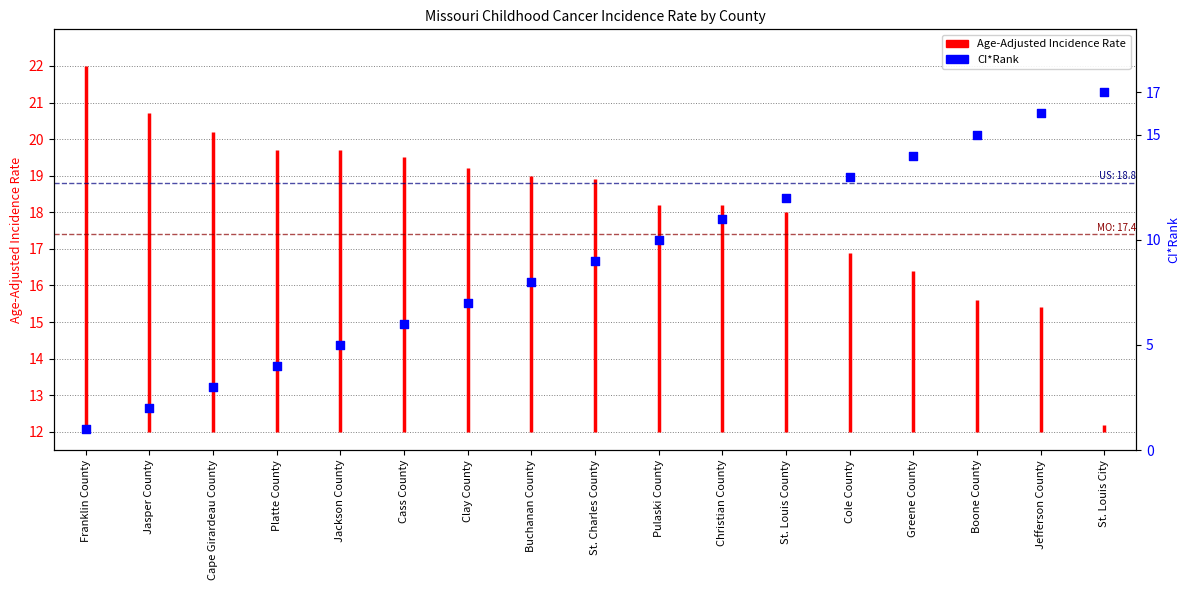

What is the change in value from Jasper County to St. Louis City?

+15